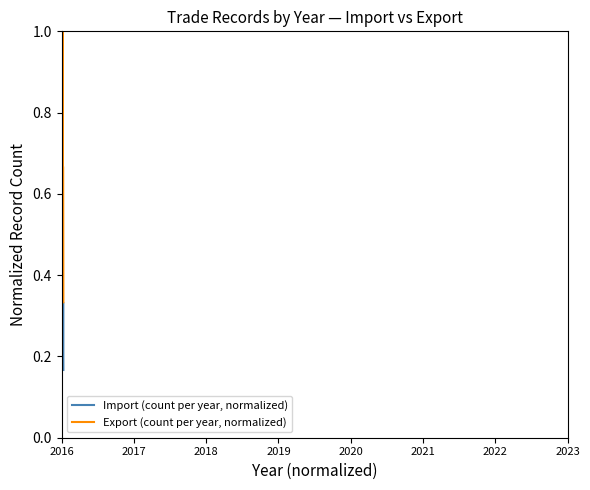

Which series has the widest spread of values?

Export (count per year, normalized)